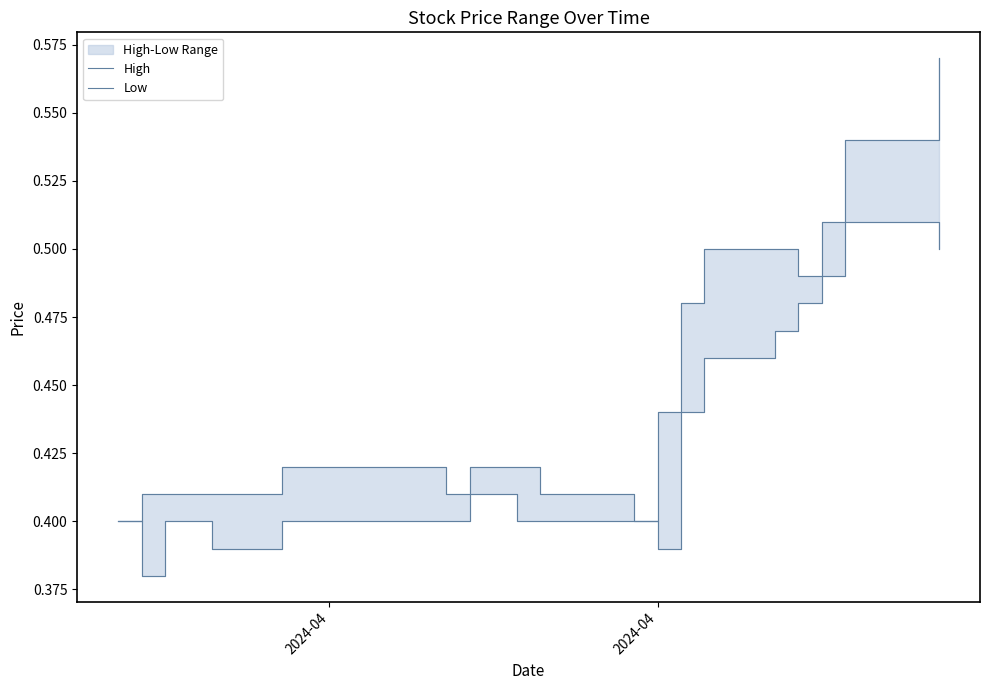

True or false: High and Low cross at least once.

False